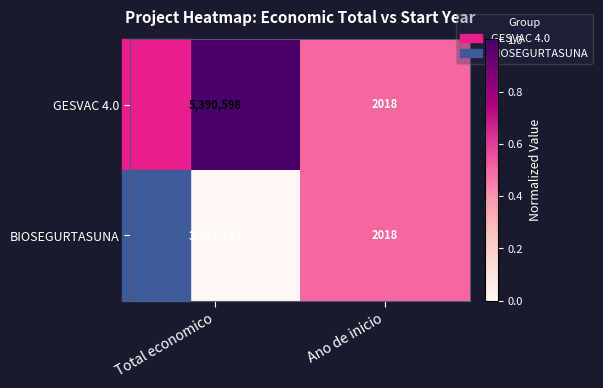

The BIOSEGURTASUNA series shows 2018 at Ano de inicio. True or false?

True